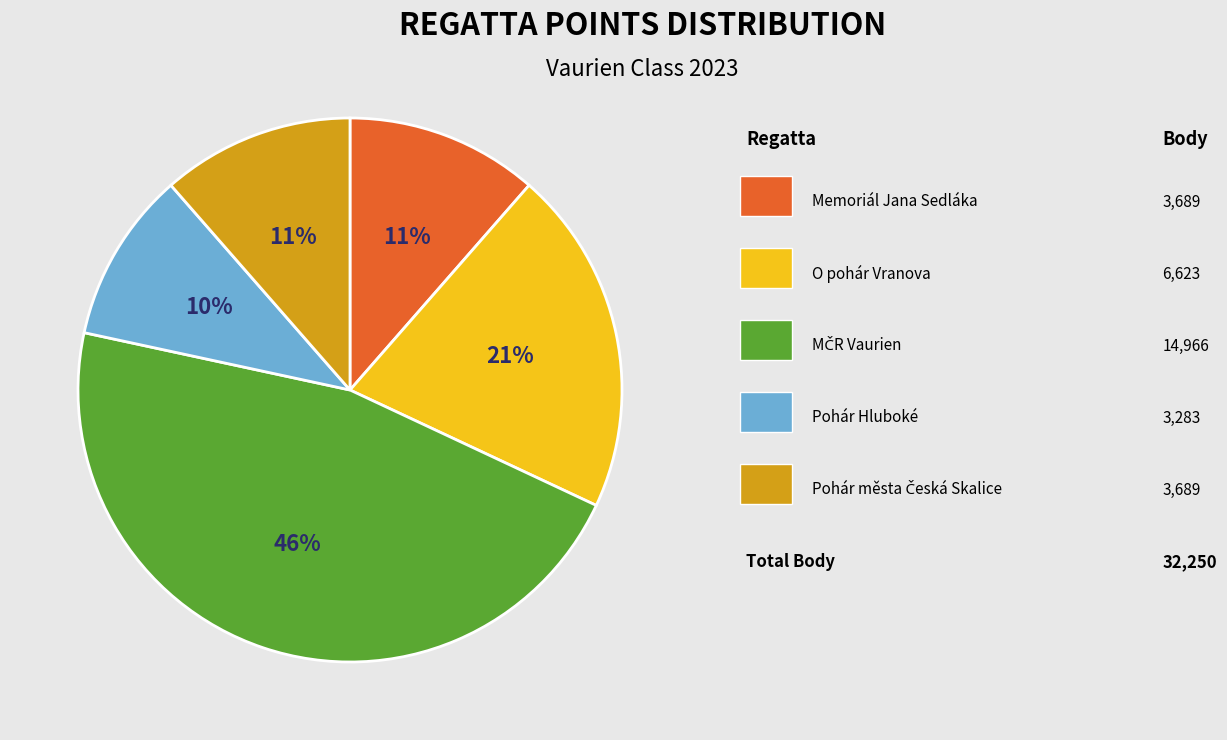

To the nearest percent, what is the difference between the largest and smallest slice percentages?

36%